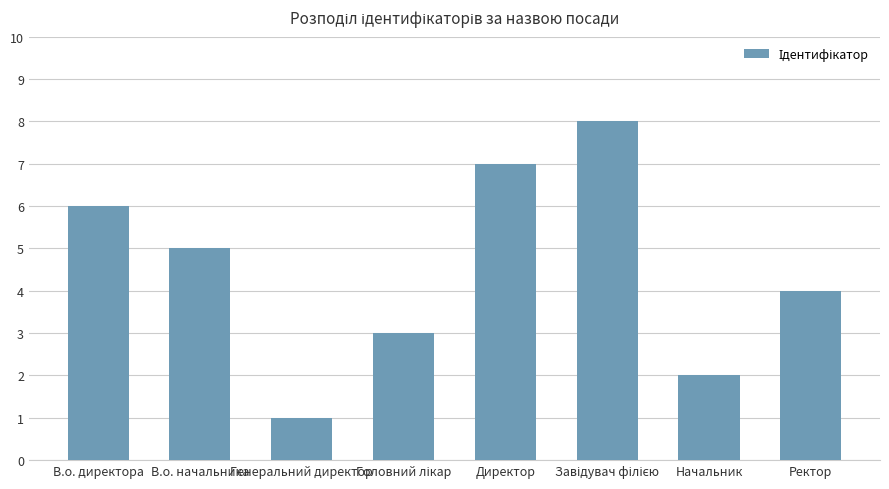

What is the sum of all values?

36